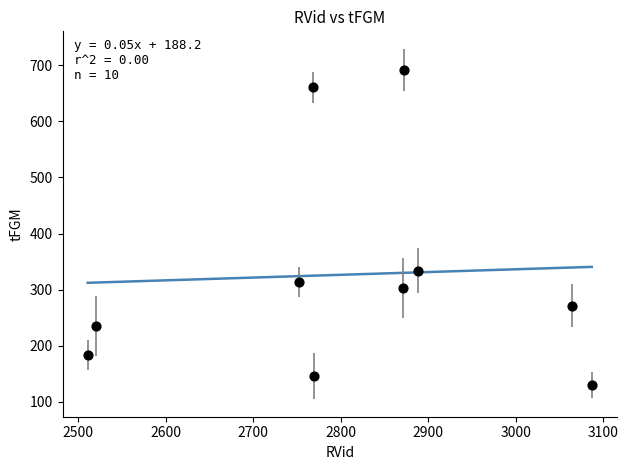

What Y value in the scatter plot is closest to 411?

334